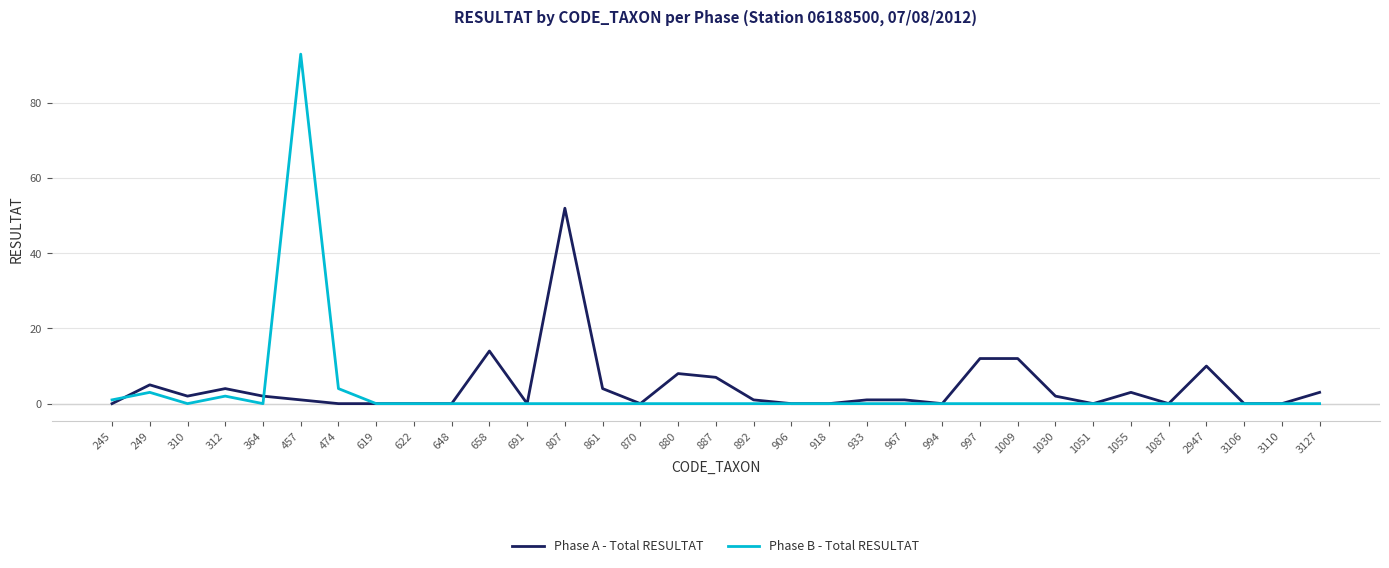

At which category does Phase A - Total RESULTAT reach its first local valley?

310